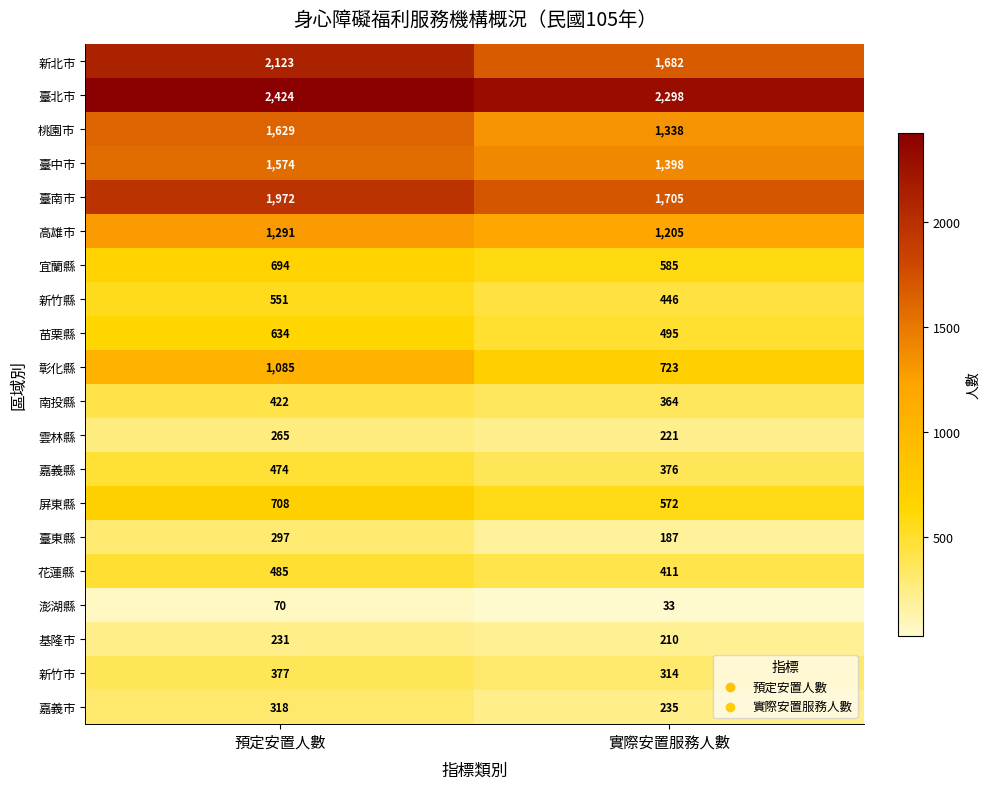

What is the sum of the 澎湖縣 values at 預定安置人數 and 實際安置服務人數?

103